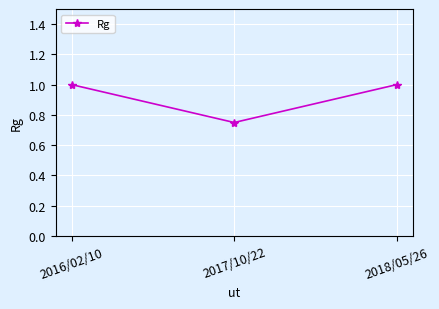

The value at 2017/10/22 is 1.0. True or false?

False